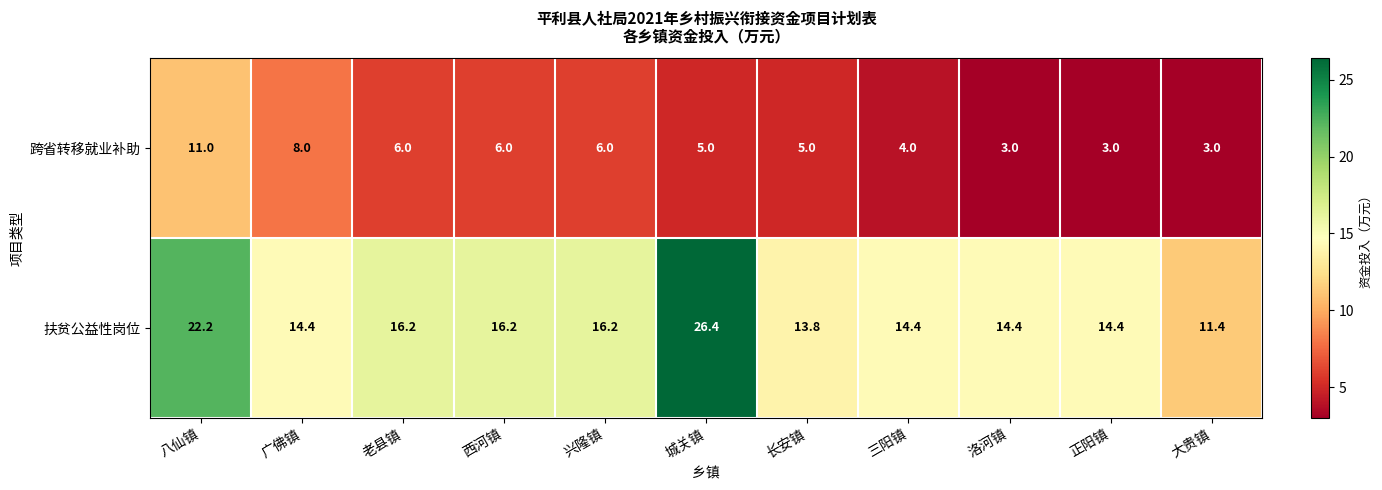

Reading left to right, what are all the values shown in this chart?

跨省转移就业补助: 11.0	8.0	6.0	6.0	6.0	5.0	5.0	4.0	3.0	3.0	3.0
扶贫公益性岗位: 22.2	14.4	16.2	16.2	16.2	26.4	13.8	14.4	14.4	14.4	11.4